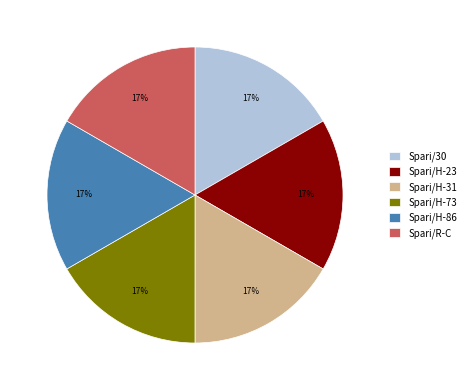

How many slices are in this pie chart?

6